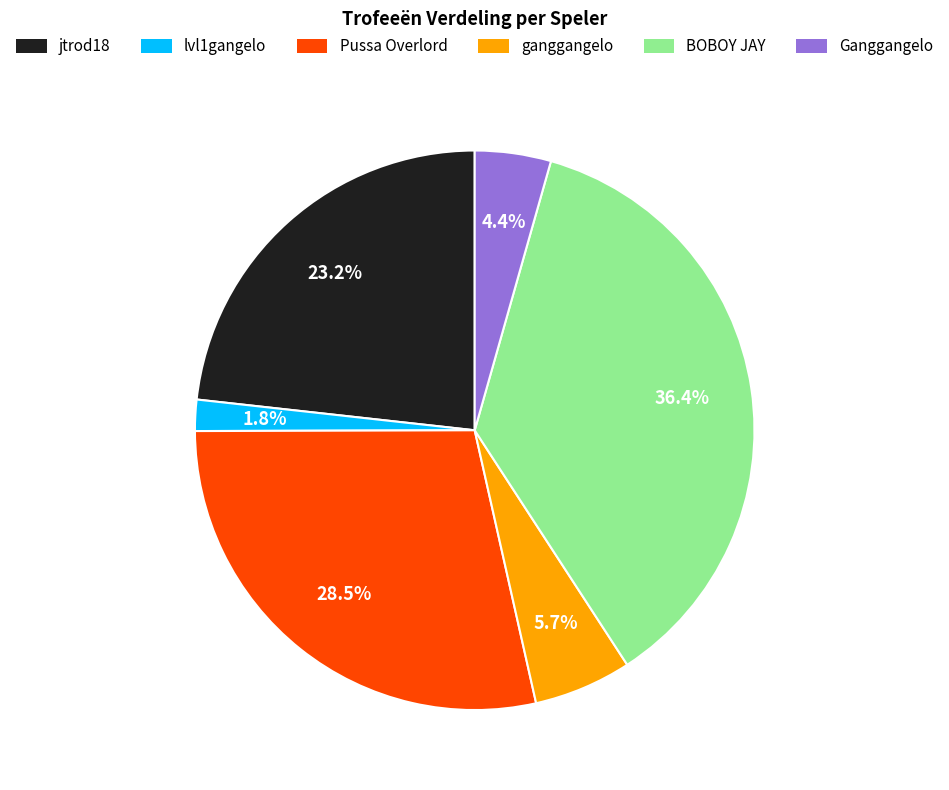

Does Pussa Overlord account for over 50% of the chart?

No